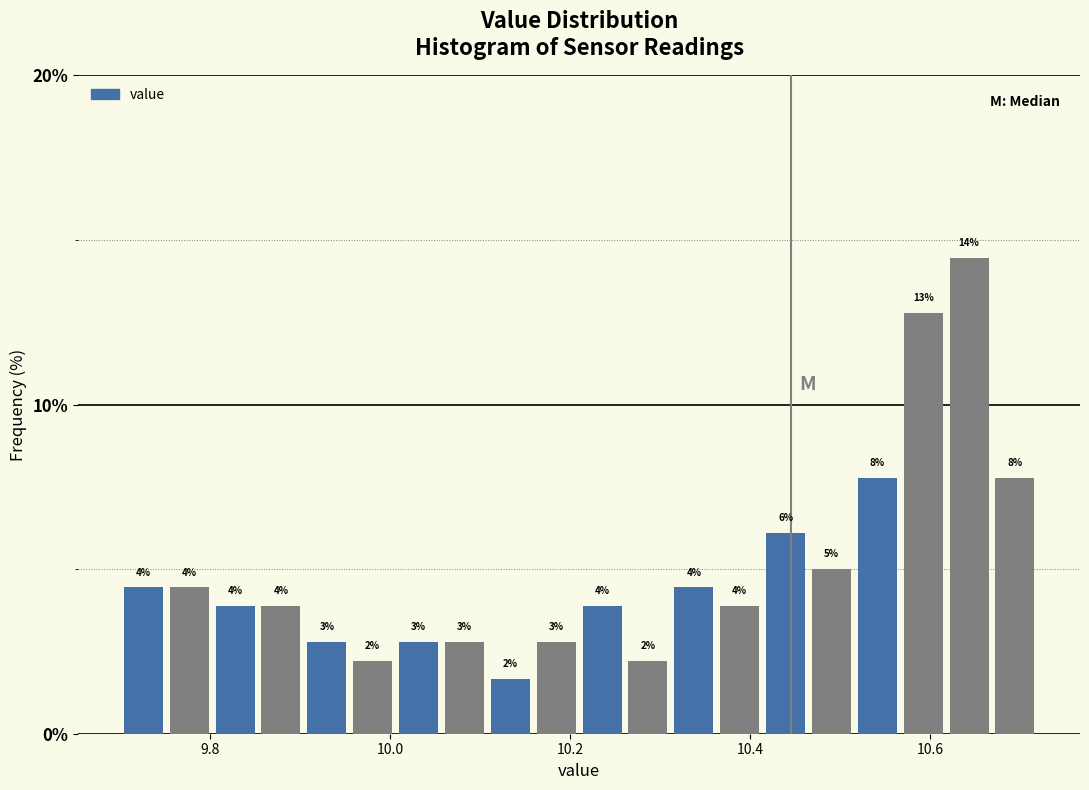

Around what value on the x-axis is the tallest bar? Give the approximate position of its centre, as read against the axis.

10.64